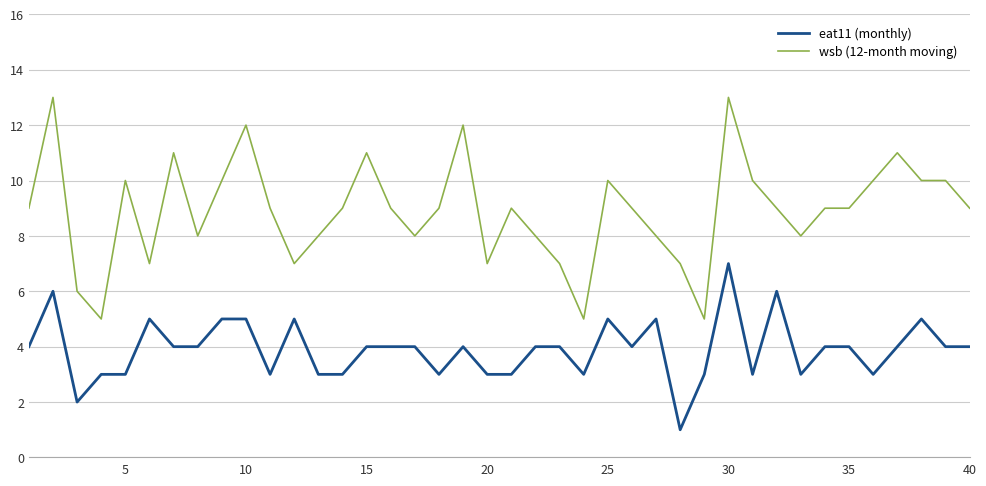

What are all the series names shown in the legend?

eat11 (monthly), wsb (12-month moving)